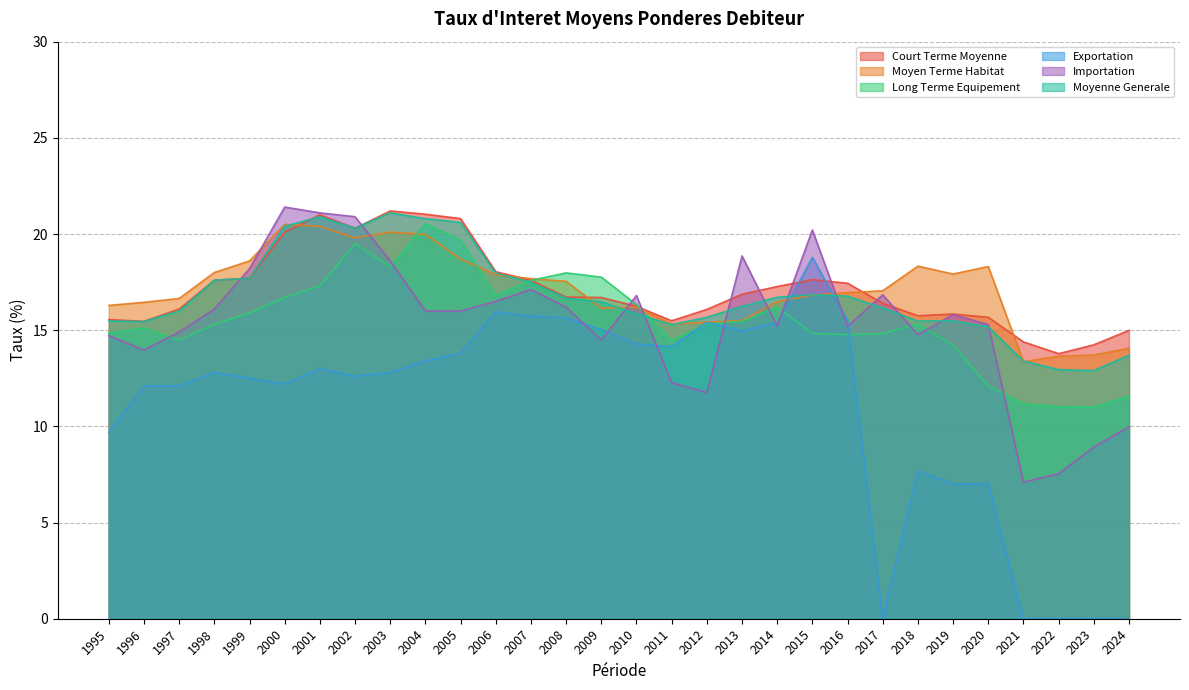

At which label is Moyen Terme Habitat closest to 16?

2009